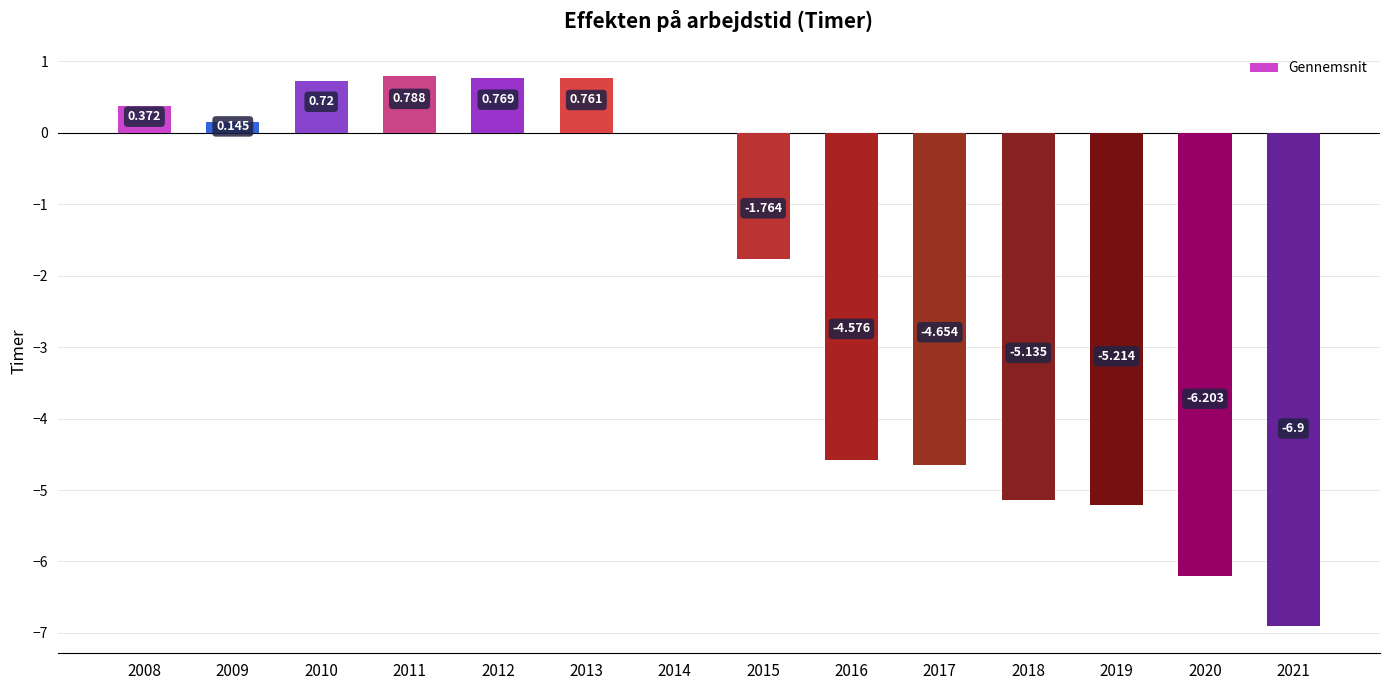

How many series are shown in this chart?

1